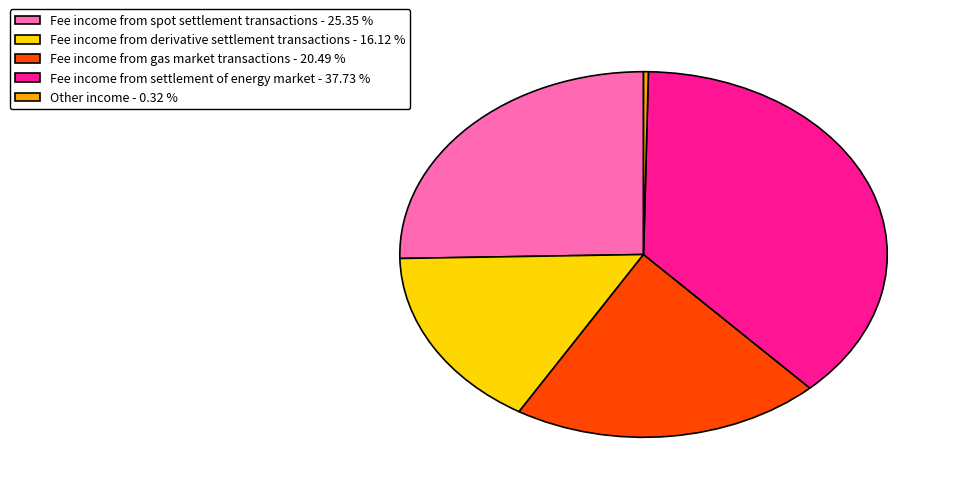

Is Fee income from derivative settlement transactions the majority of the pie?

No